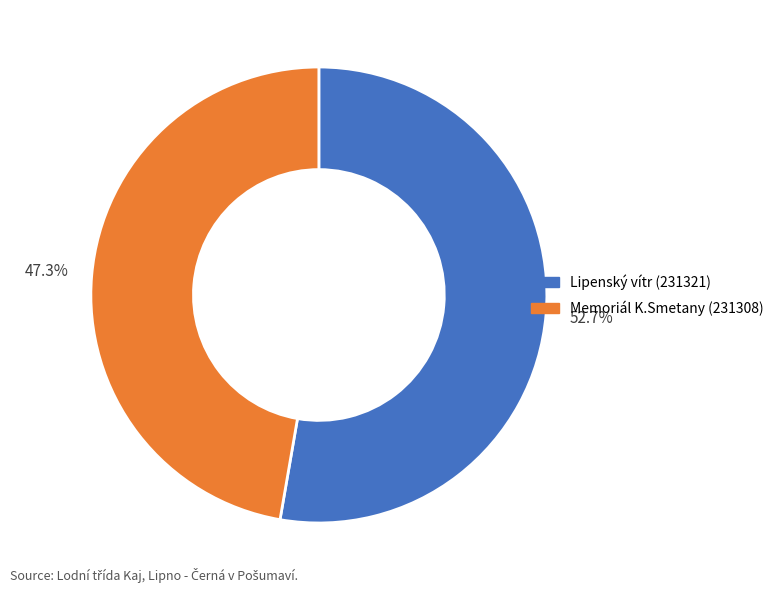

Combined, what portion of the pie is Memoriál K.Smetany (231308) and Lipenský vítr (231321)?

100.0%